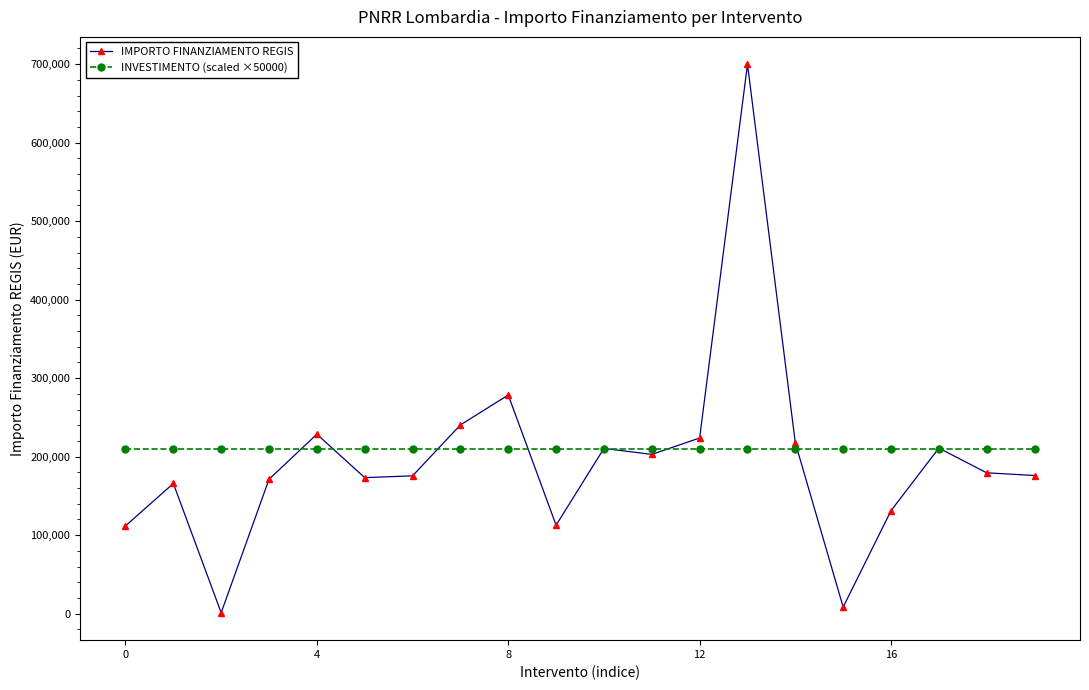

List the series in order of their peak value, lowest first.

INVESTIMENTO (scaled ×50000), IMPORTO FINANZIAMENTO REGIS